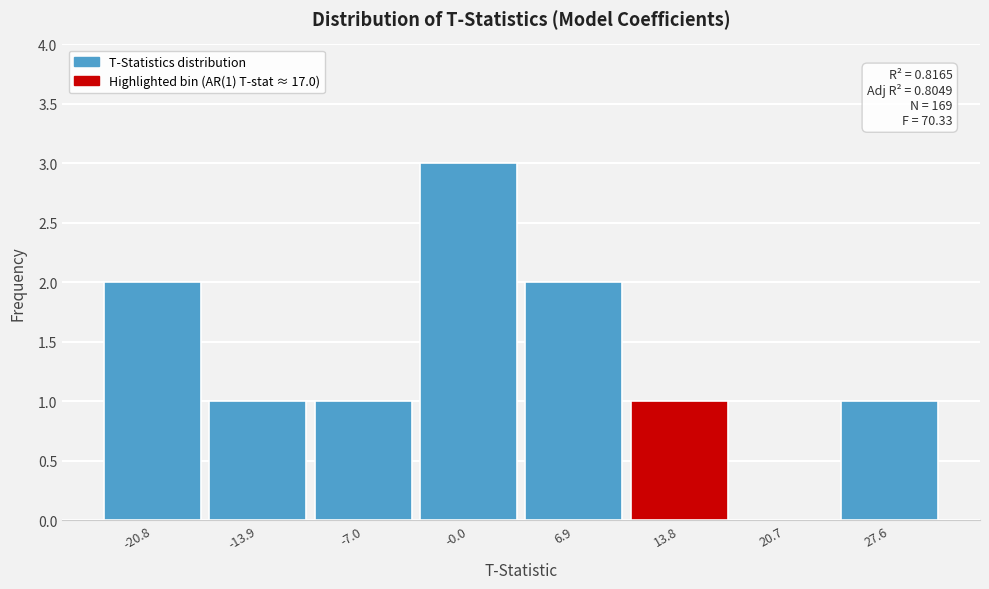

Reading left to right, transcribe all the data shown in this chart.

-20.8=2	-13.9=1	-7.0=1	-0.0=3	6.9=2	13.8=1	20.7=0	27.6=1